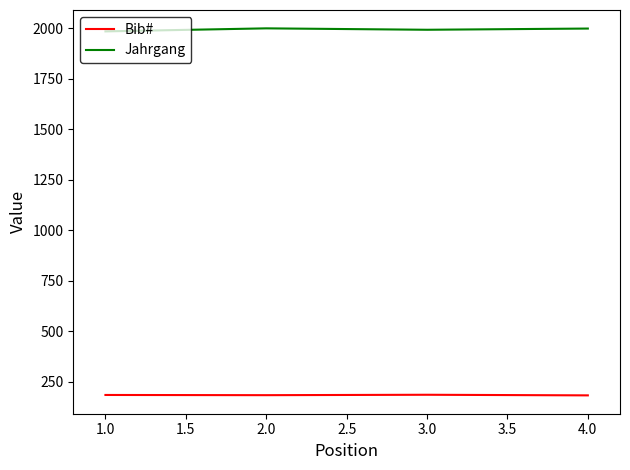

What position from the left is 1.0?

1